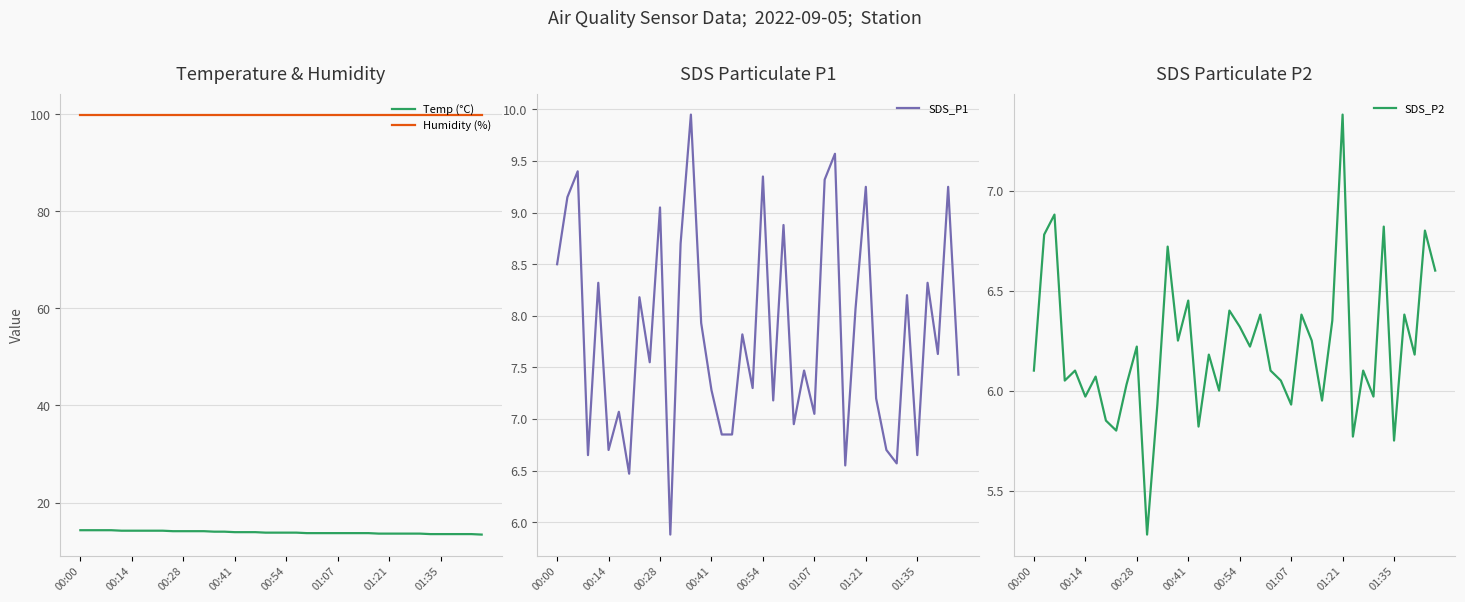

Which category has the highest value in the SDS_P2 series?

01:21